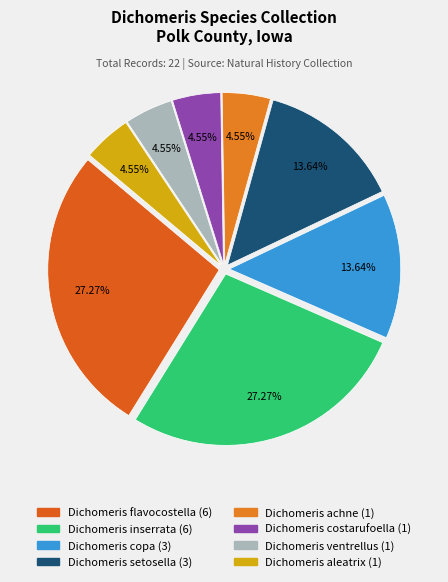

How many segments does this pie chart have?

8